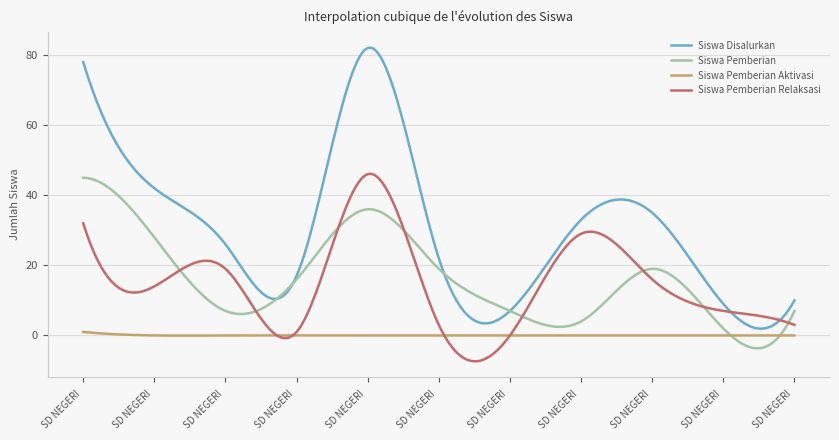

What is the difference between the maximum and minimum values in the Siswa Pemberian Relaksasi series?

53.5